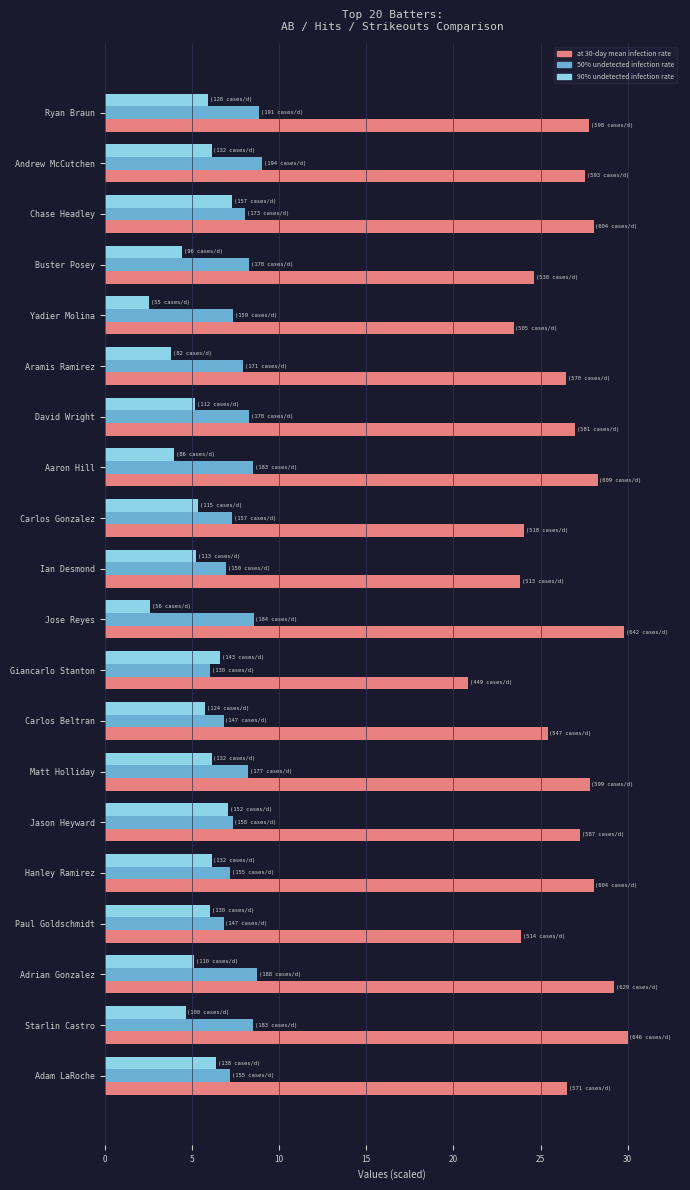

What is the difference between the highest and lowest values at David Wright?

21.8